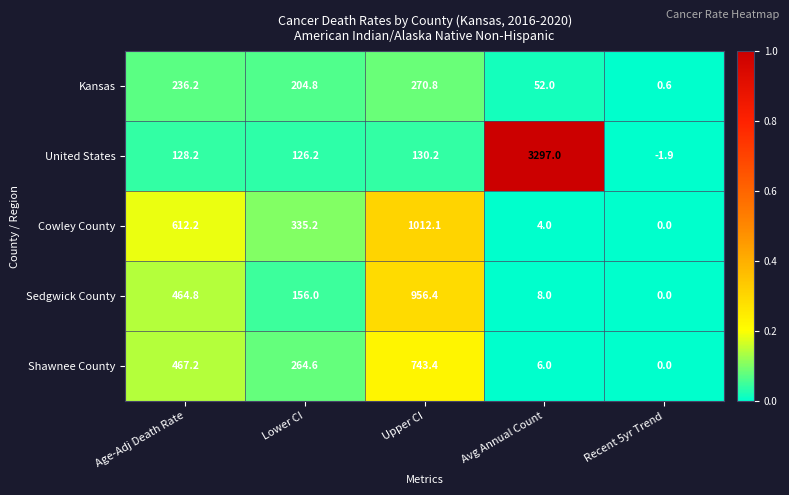

Is it true that United States equals -3.1 at Recent 5yr Trend?

False